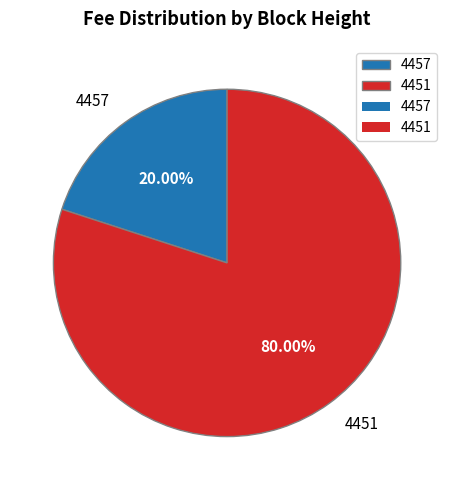

Which has a higher value, 4451 or 4457?

4451